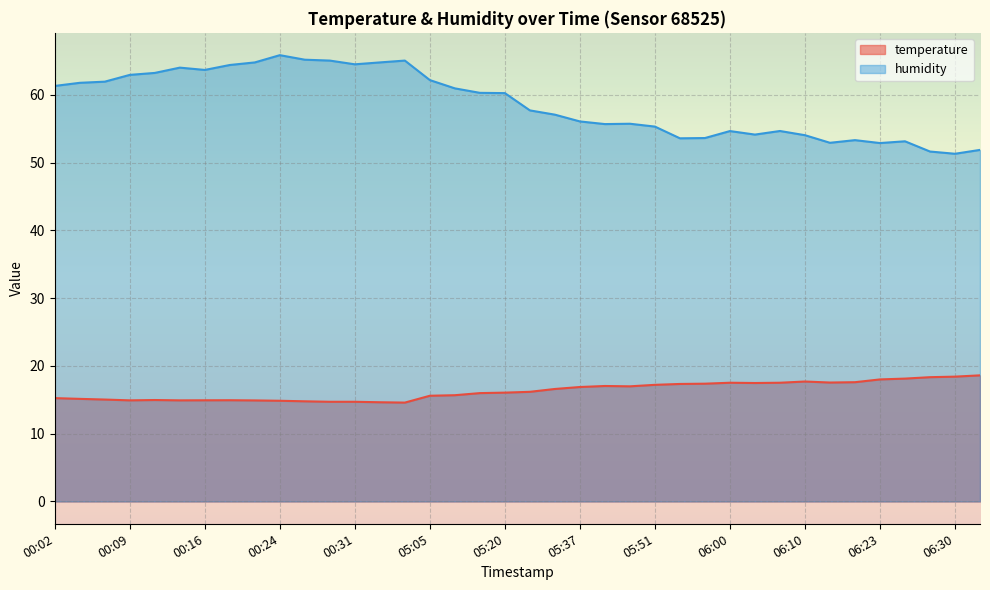

True or false: temperature has more than 2 points higher than both neighbors.

True